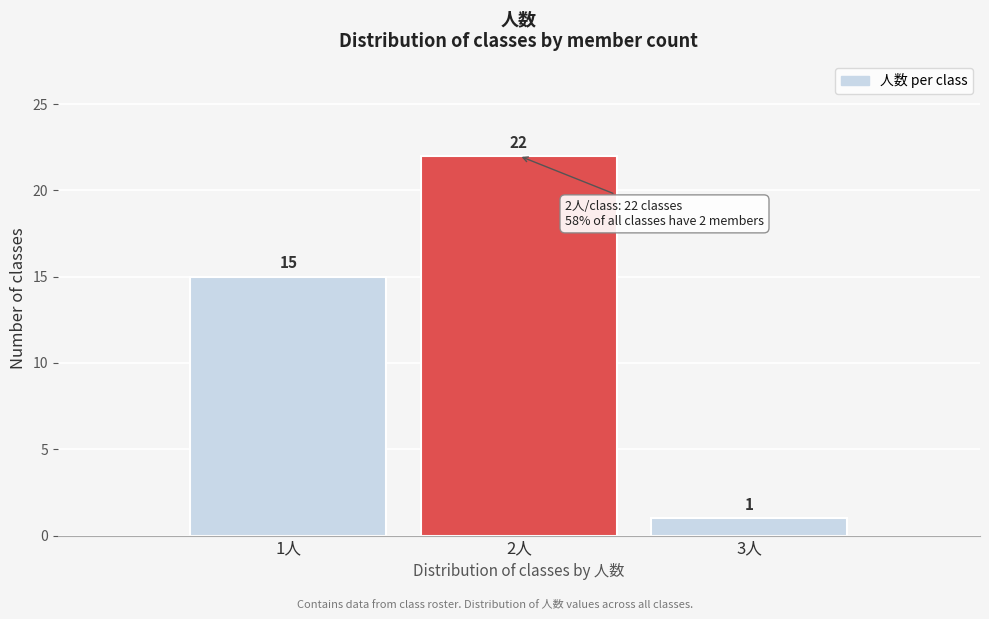

How tall is the bar that spans 2.5 to 3.5 on the x-axis?

1